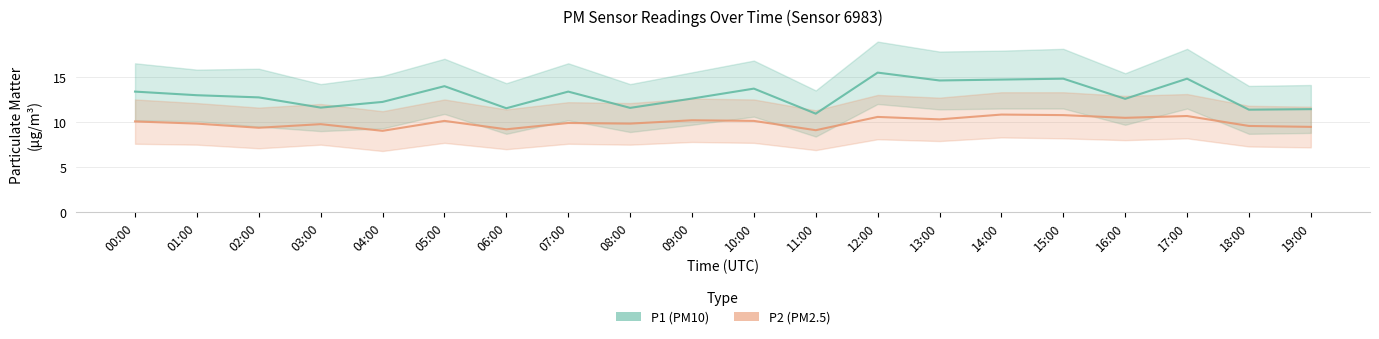

What is the value of the P2 (PM2.5) point at the 17th from the left?

10.5